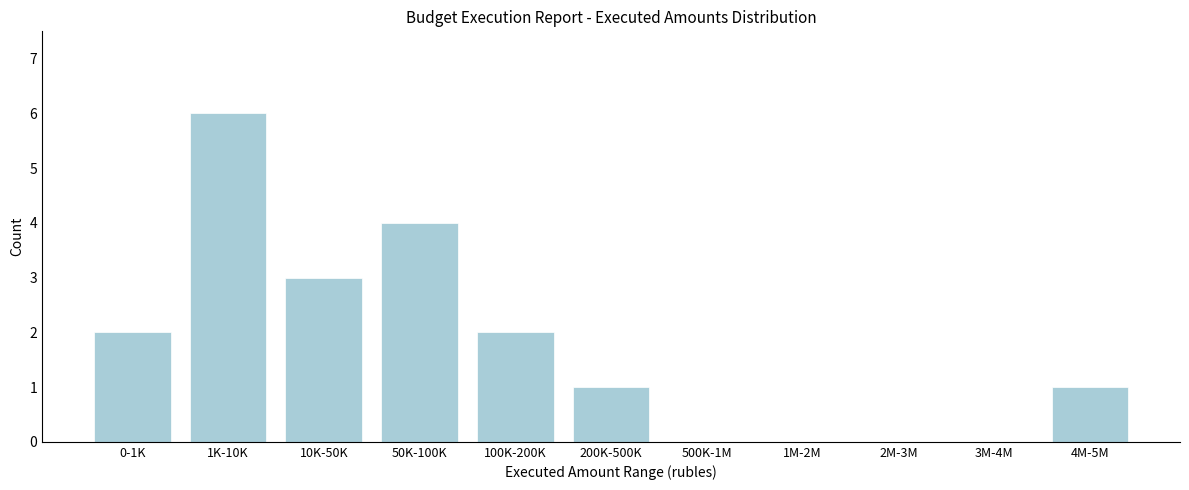

Reading left to right, list all the values displayed in this chart.

0-1K=2	1K-10K=6	10K-50K=3	50K-100K=4	100K-200K=2	200K-500K=1	500K-1M=0	1M-2M=0	2M-3M=0	3M-4M=0	4M-5M=1